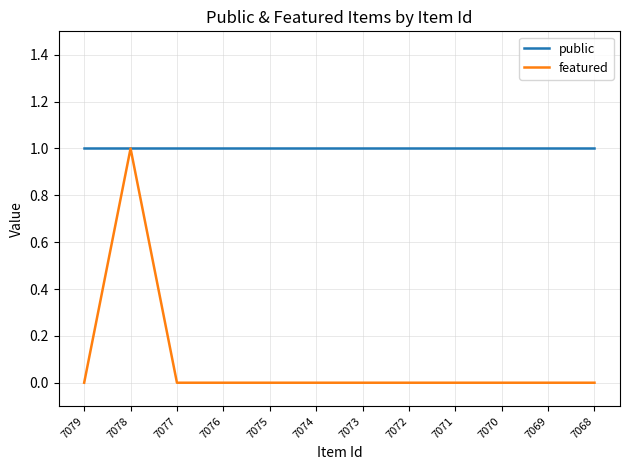

Which series has the largest range (max minus min)?

featured